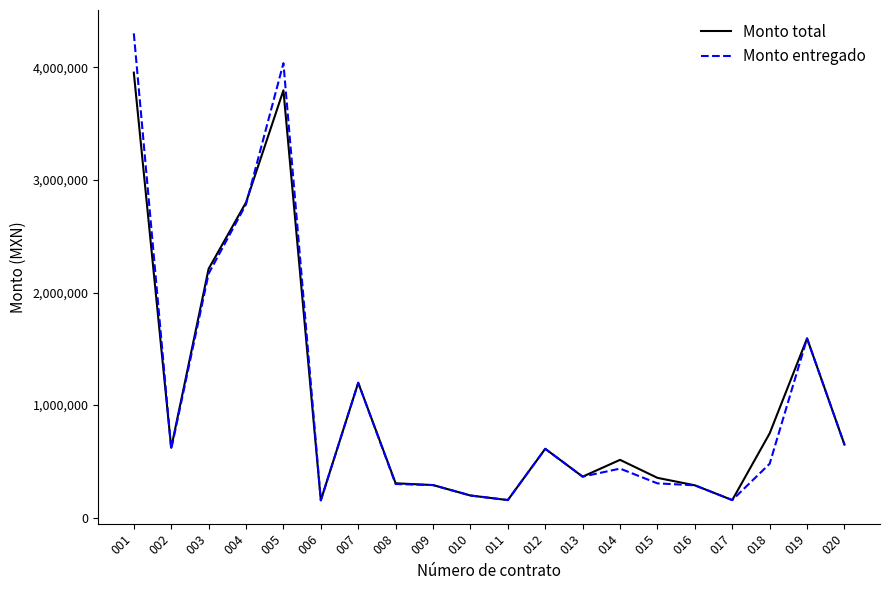

What is the greatest value displayed?

4302821.1